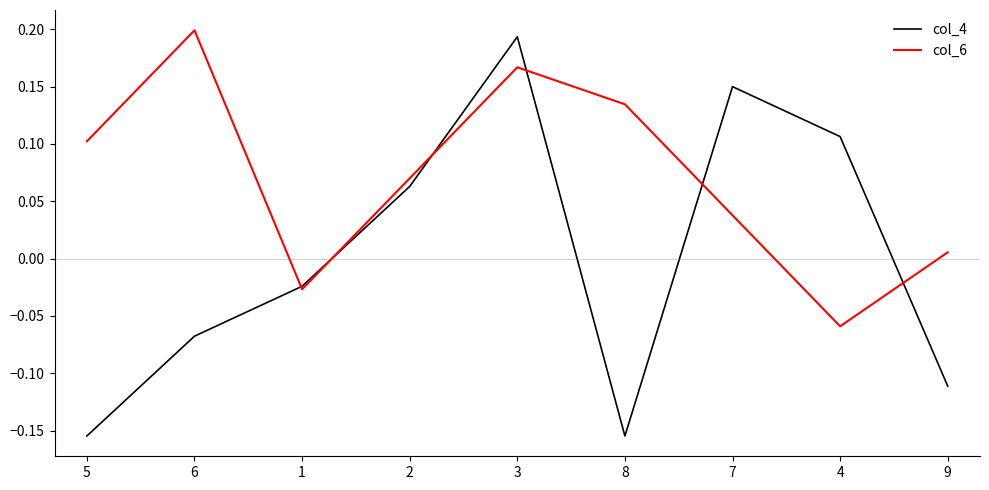

Which series has the widest spread of values?

col_4